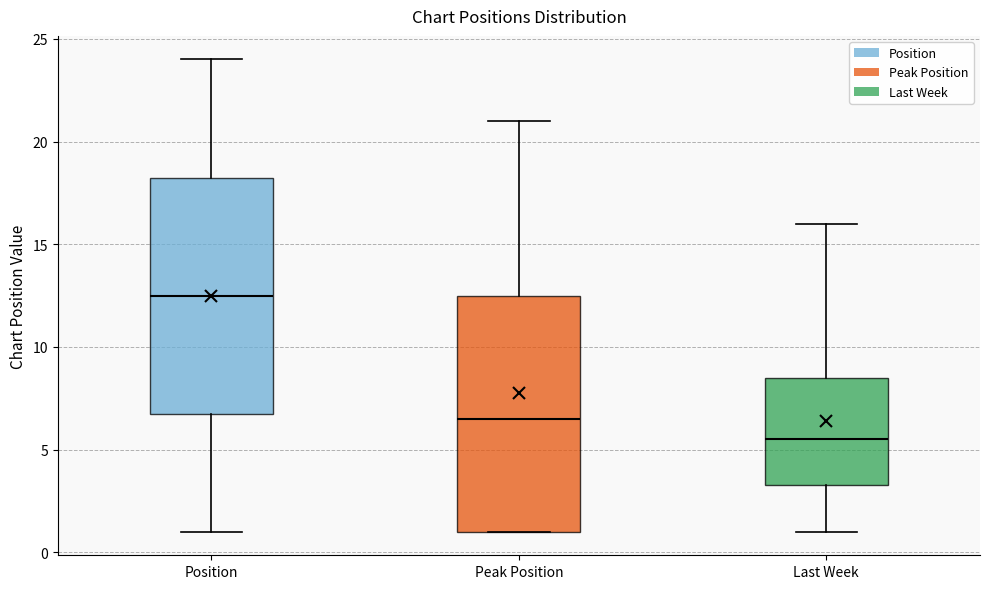

Reading left to right, transcribe this box plot: for each box, give where its median line is, the range the box spans, and where its two whiskers end, as read against the y-axis. The values are not printed on the chart, so give them approximately, as read against the axis.

Position: median 12.5, box 7.0 to 18.5, whiskers 1.0 to 24.0
Peak Position: median 6.5, box 1.0 to 12.5, whiskers 1.0 to 21.0
Last Week: median 5.5, box 3.5 to 8.5, whiskers 1.0 to 16.0